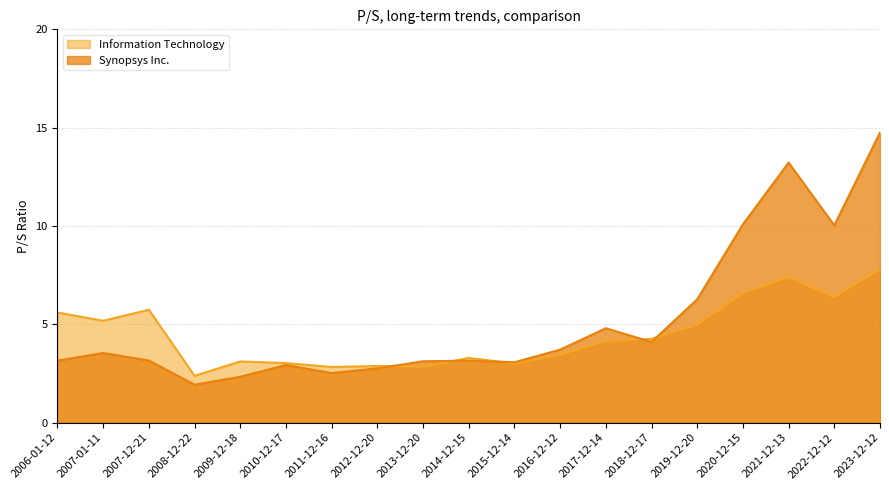

What are all the series names shown in the legend?

Information Technology, Synopsys Inc.